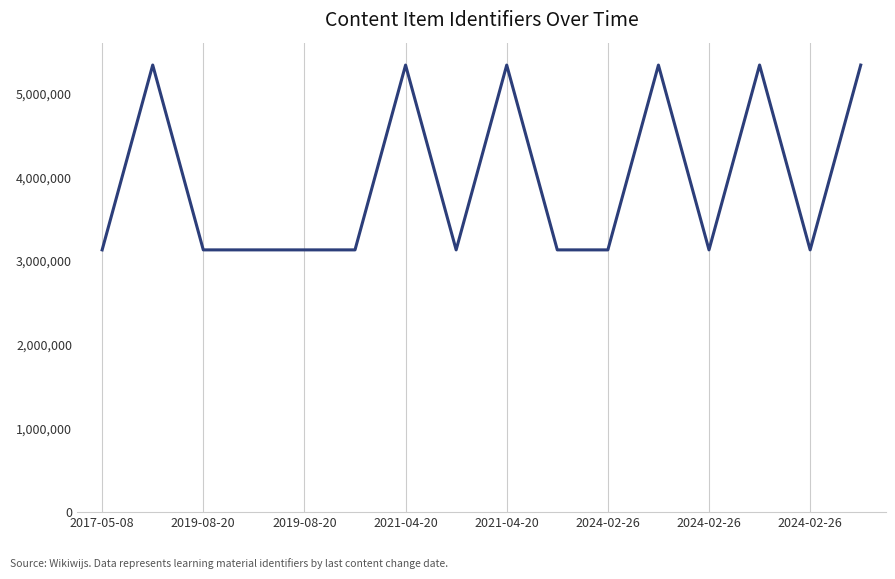

What is the difference between the maximum and minimum values?

2208891